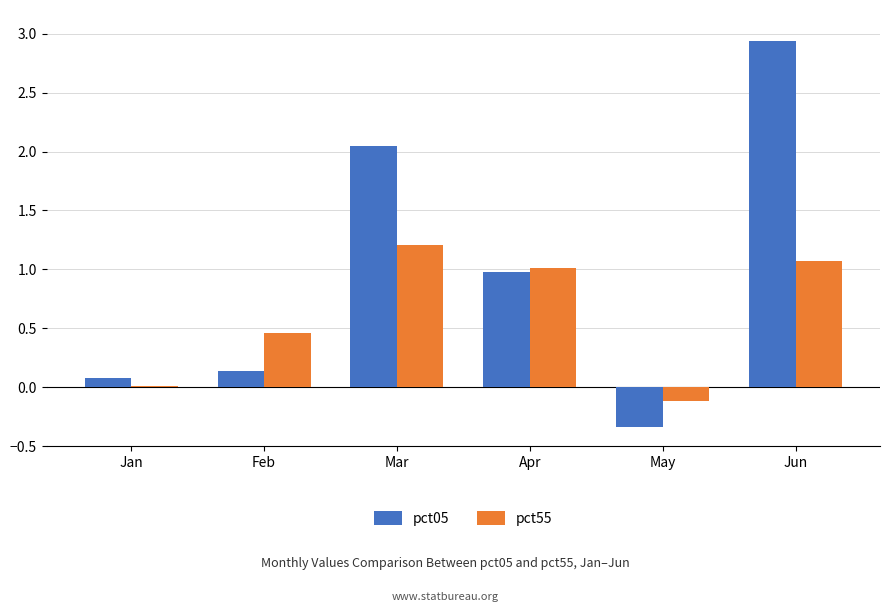

How many positive values does the pct05 series have?

5